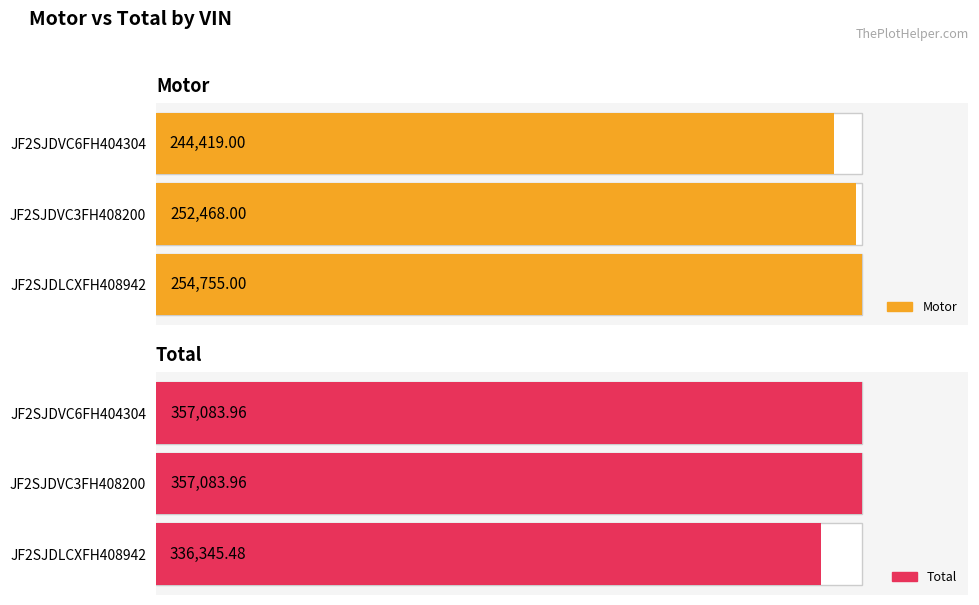

What are all the series names shown in the legend?

Motor, Total